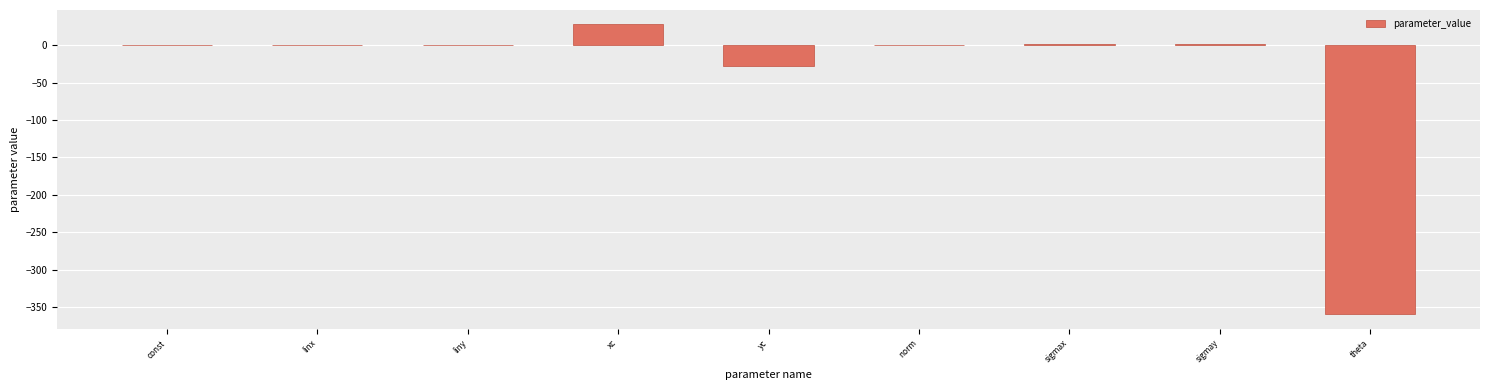

What is the sum of all values?

-356.2